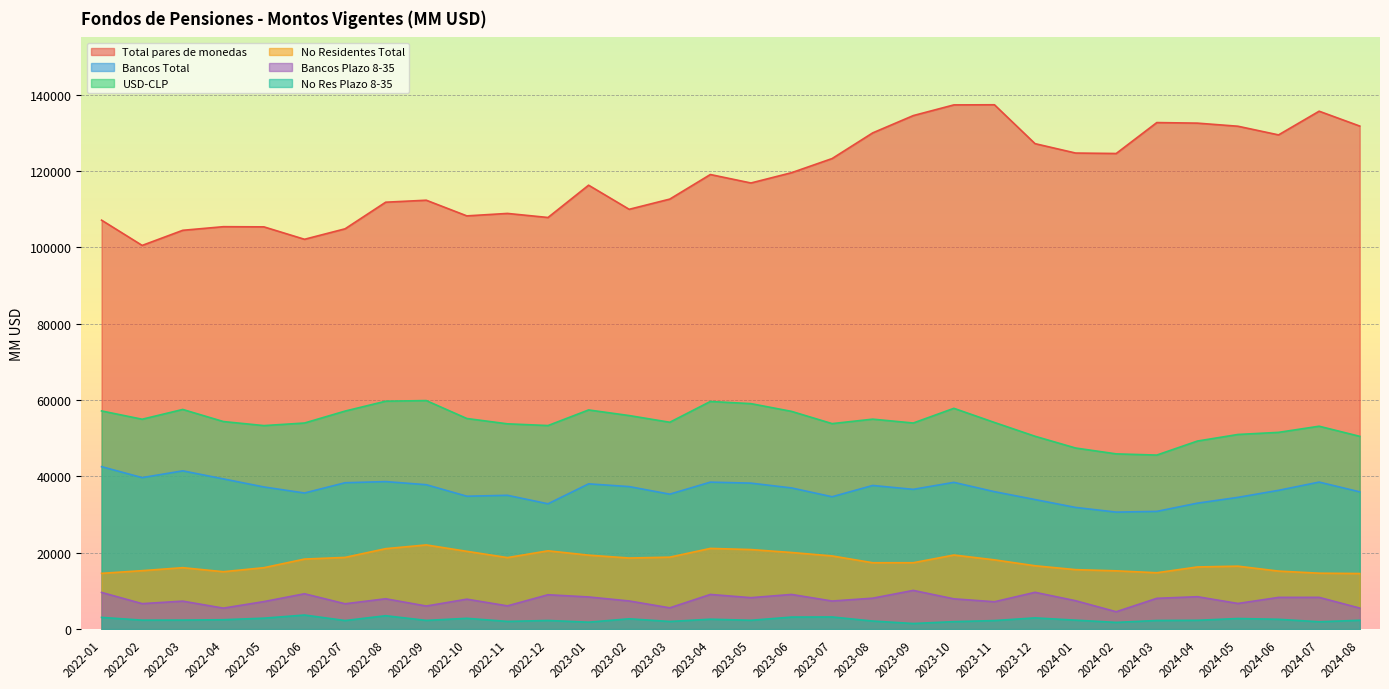

Reading right to left, extract all data points from this chart.

Total pares de monedas: 131777.4	135666.7	129460.1	131728.9	132542.1	132688.2	124585.2	124704.7	127165.5	137351.7	137318.5	134519.0	129985.9	123262.4	119554.9	116860.3	119076.9	112638.3	109965.8	116282.7	107822.0	108886.4	108243.2	112346.5	111825.4	104857.4	102112.4	105365.7	105411.3	104464.0	100506.2	107120.7
Bancos Total: 35945.8	38501.8	36343.2	34502.2	32982.3	30828.1	30638.0	31861.3	33925.5	35992.2	38434.6	36602.5	37616.1	34663.1	36971.0	38229.2	38492.9	35338.3	37322.2	38038.7	32817.8	35042.1	34797.2	37817.0	38631.8	38331.4	35642.6	37224.7	39341.3	41449.6	39672.0	42543.3
USD-CLP: 50493.0	53139.2	51530.6	50978.2	49251.9	45578.9	45893.3	47428.0	50507.2	54124.1	57828.6	53979.2	54989.6	53821.6	57029.8	59055.5	59622.5	54176.9	55933.1	57402.8	53315.2	53766.2	55161.1	59858.9	59693.7	57105.5	53978.6	53300.6	54366.2	57530.8	54971.0	57141.1
No Residentes Total: 14547.2	14637.4	15187.5	16476.0	16269.6	14750.8	15255.3	15566.7	16581.7	18131.9	19394.0	17376.7	17373.5	19158.5	20058.9	20826.3	21129.6	18838.5	18611.0	19364.1	20497.5	18724.2	20363.9	22041.9	21062.0	18774.1	18336.0	16075.9	15024.9	16081.2	15298.9	14597.7
Bancos Plazo 8-35: 5495.1	8305.5	8296.3	6705.5	8477.0	8051.1	4537.8	7422.6	9628.8	7154.1	7917.2	10129.4	8087.6	7344.9	9069.6	8223.3	9071.5	5559.6	7358.7	8411.1	8990.0	6074.9	7829.9	6032.2	7934.2	6625.5	9249.5	7196.8	5483.7	7314.3	6658.3	9598.1
No Res Plazo 8-35: 2303.2	1909.4	2558.8	2762.9	2293.3	2245.9	1744.7	2332.9	2927.1	2226.8	1941.1	1454.0	2097.8	3168.9	3138.0	2298.7	2584.8	1984.8	2687.1	1803.3	2249.7	2001.1	2813.1	2268.8	3495.9	2233.7	3676.8	2851.4	2448.6	2352.3	2333.9	3054.3